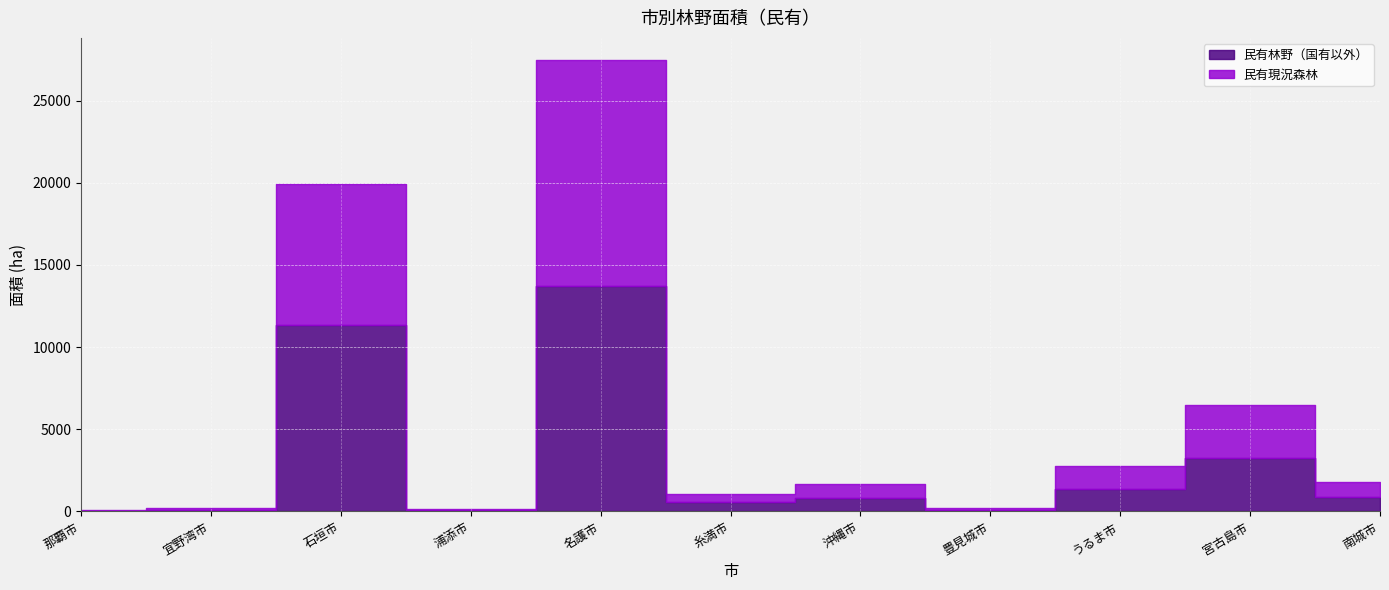

What is the average value of the 民有林野（国有以外） series?

2940